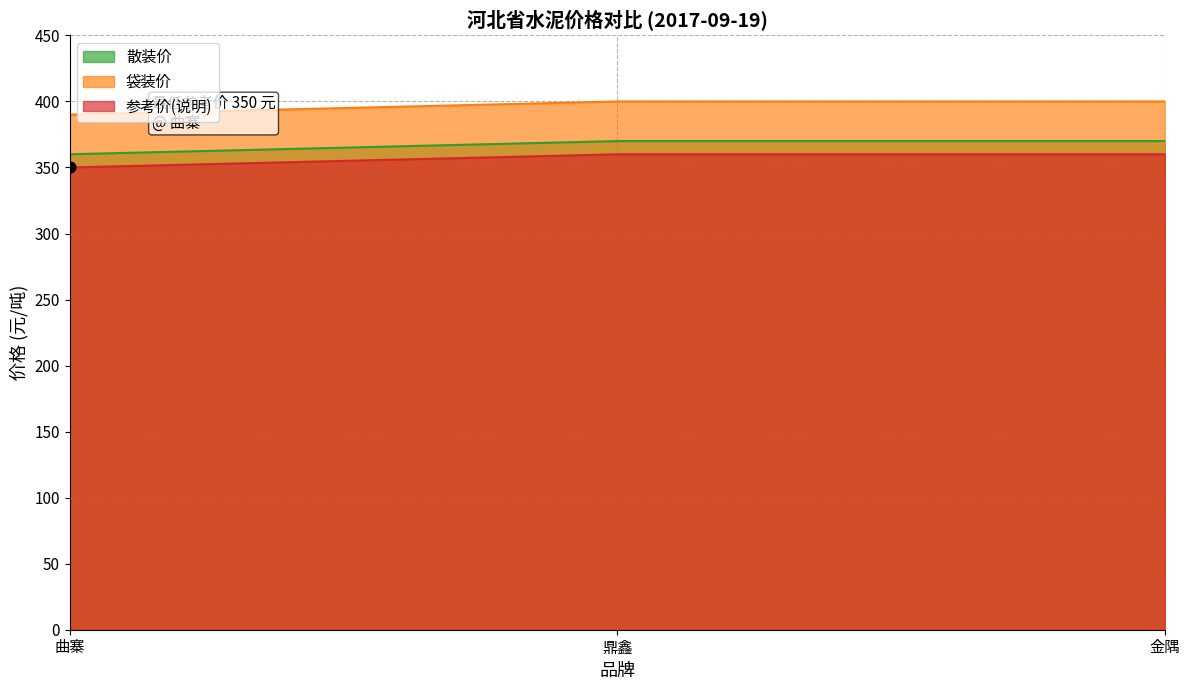

Which series has the widest spread of Y values?

散装价